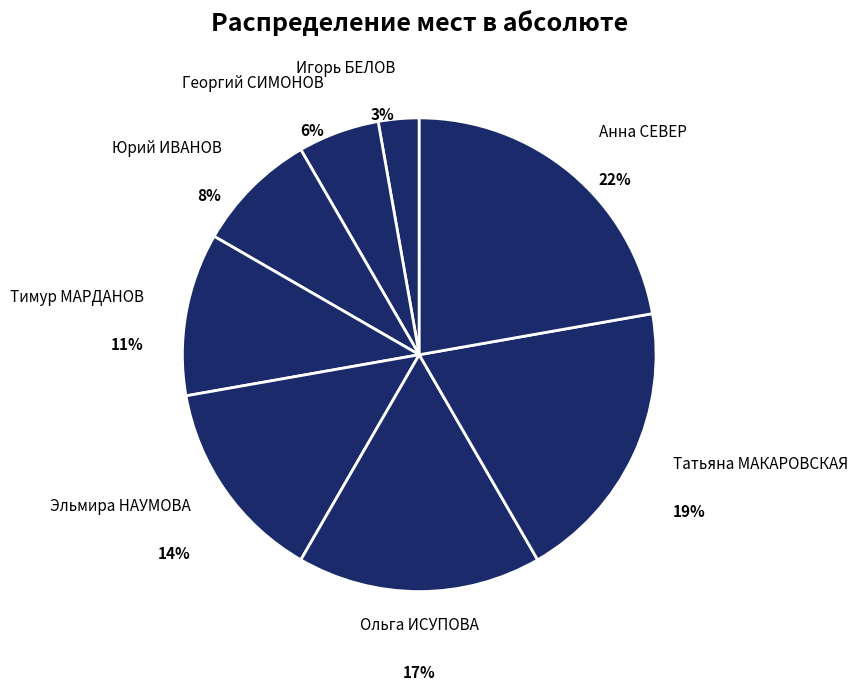

What is the largest slice in the pie chart?

Анна СЕВЕР